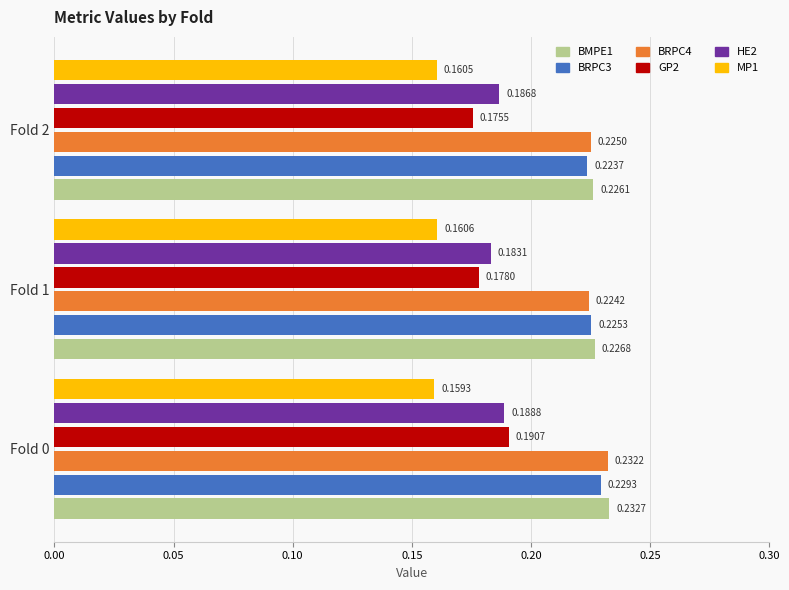

Count the number of categories in the chart.

3